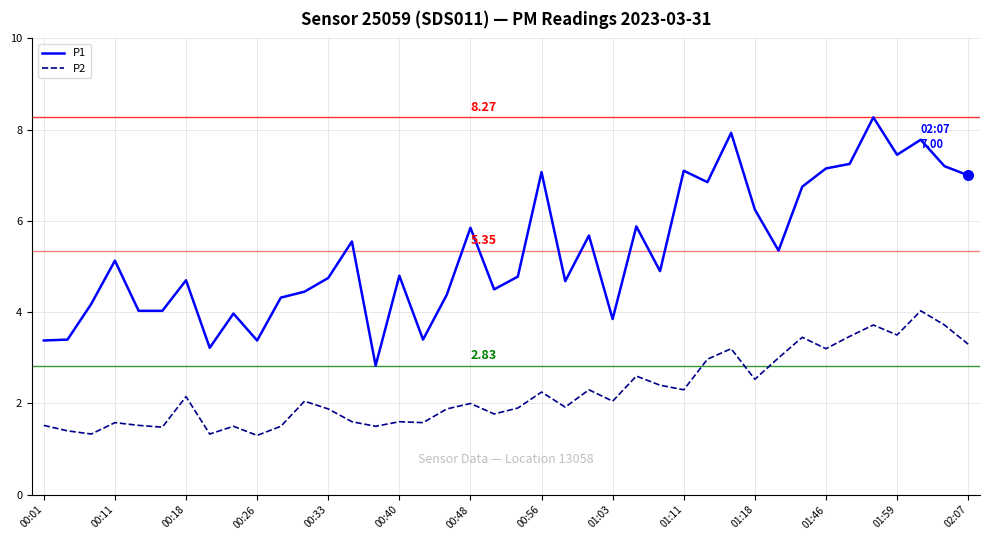

Which series has the largest total across all categories?

P1